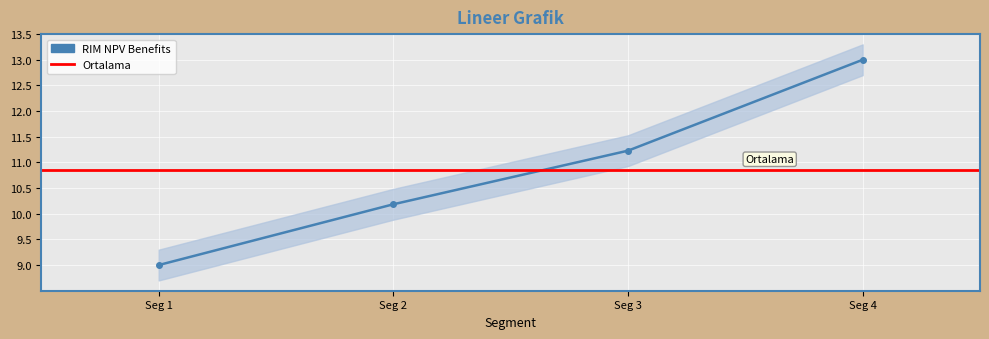

What is the difference between the maximum and second lowest values?

2.8